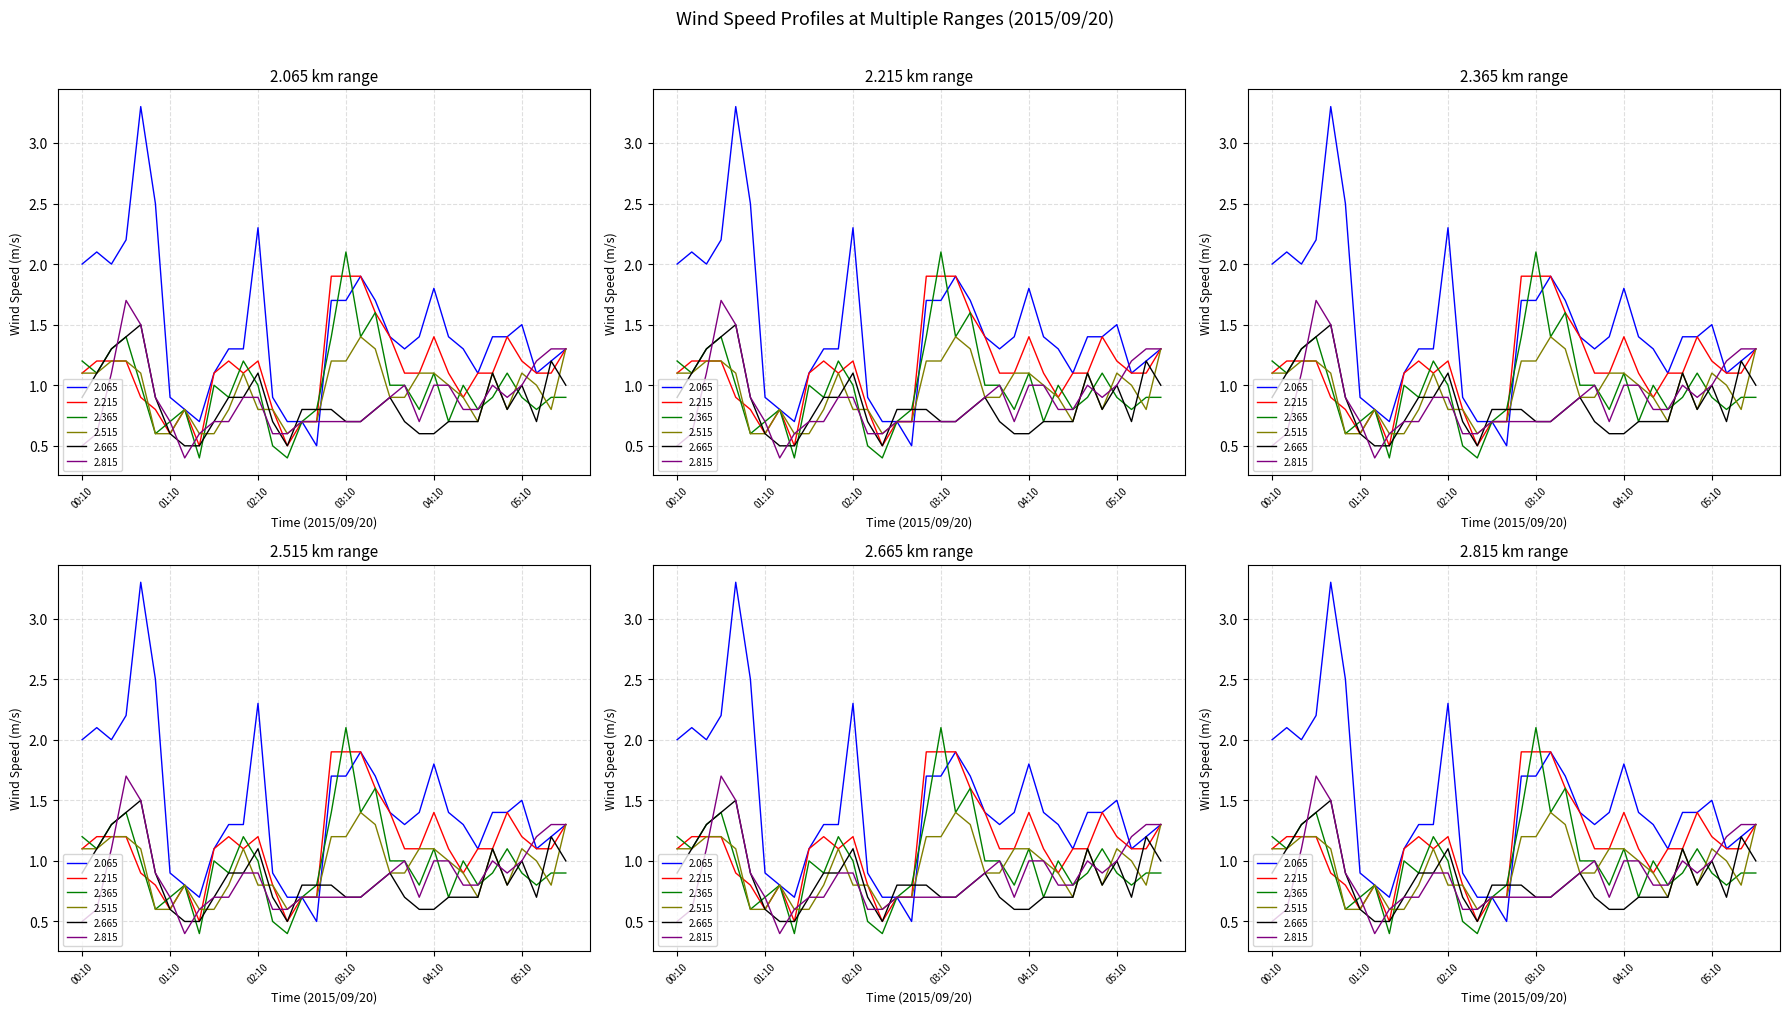

At how many categories does at least one series exceed 2?

6